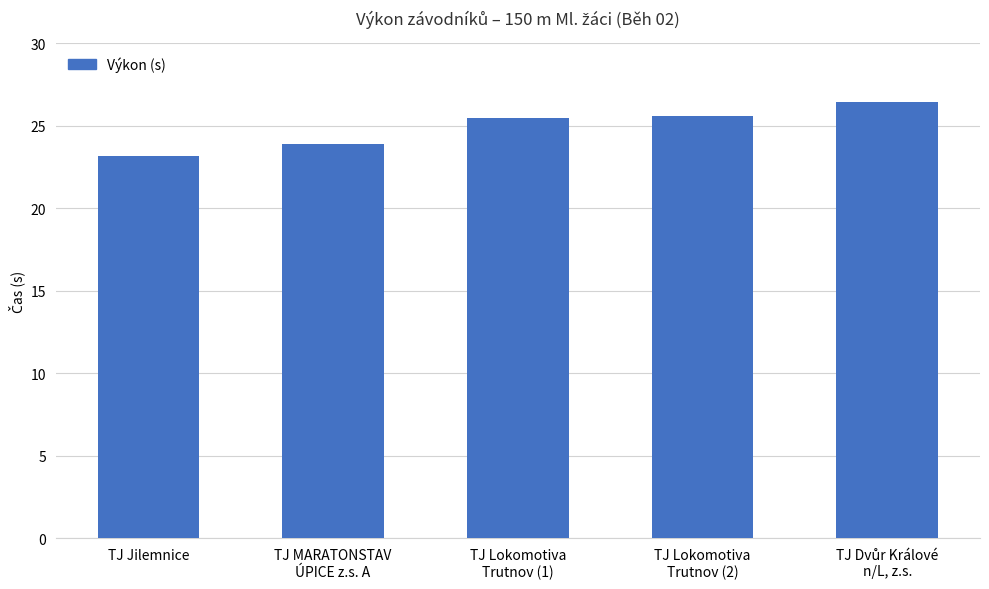

What is the average value?

24.9